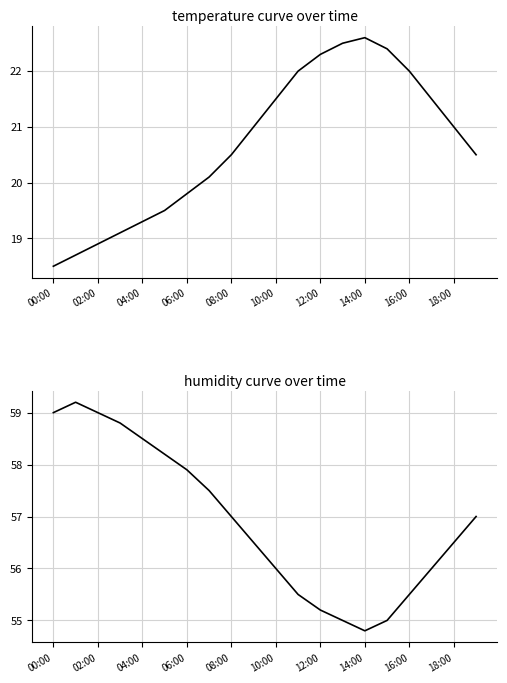

Which series has the widest spread of values?

humidity